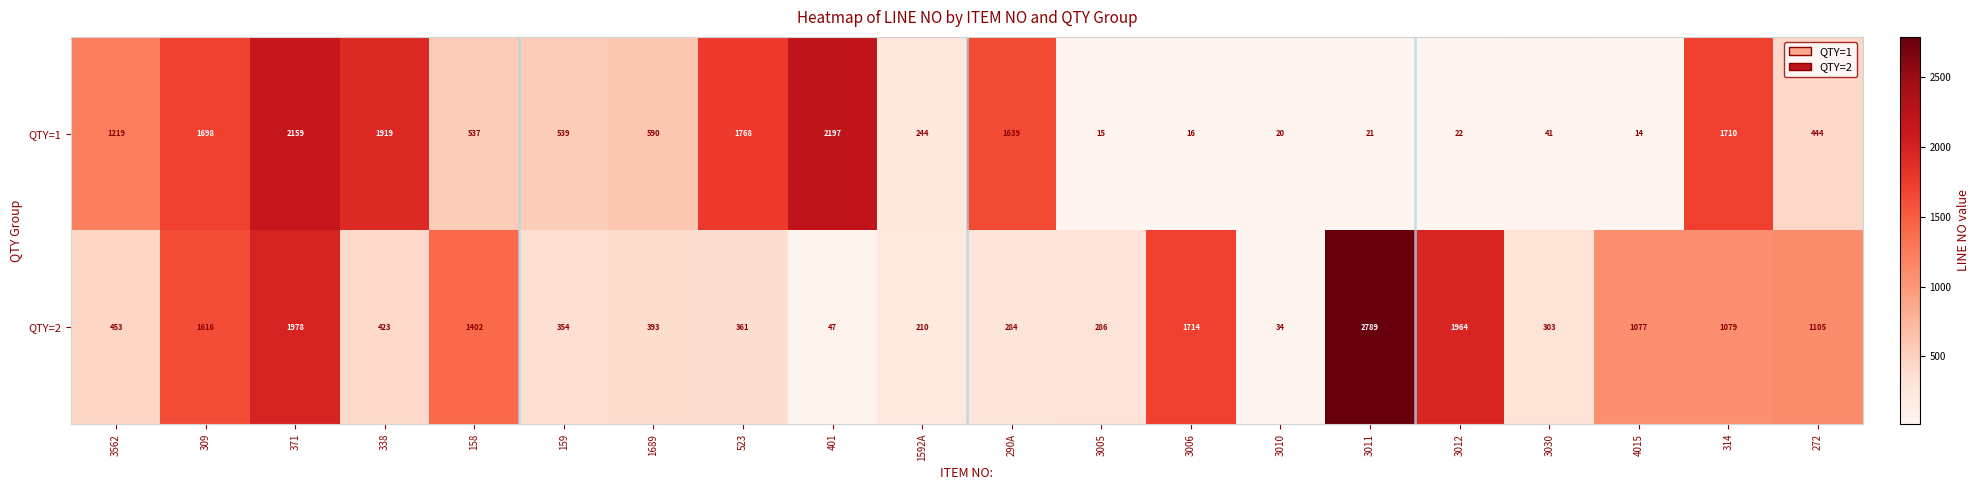

The QTY=1 series shows 3910 at 401. True or false?

False